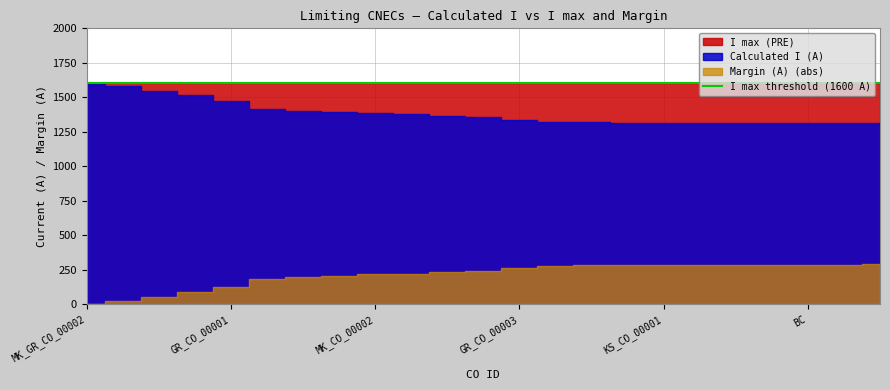

The value of Margin (A) at KS_CO_00001 is -501. True or false?

False